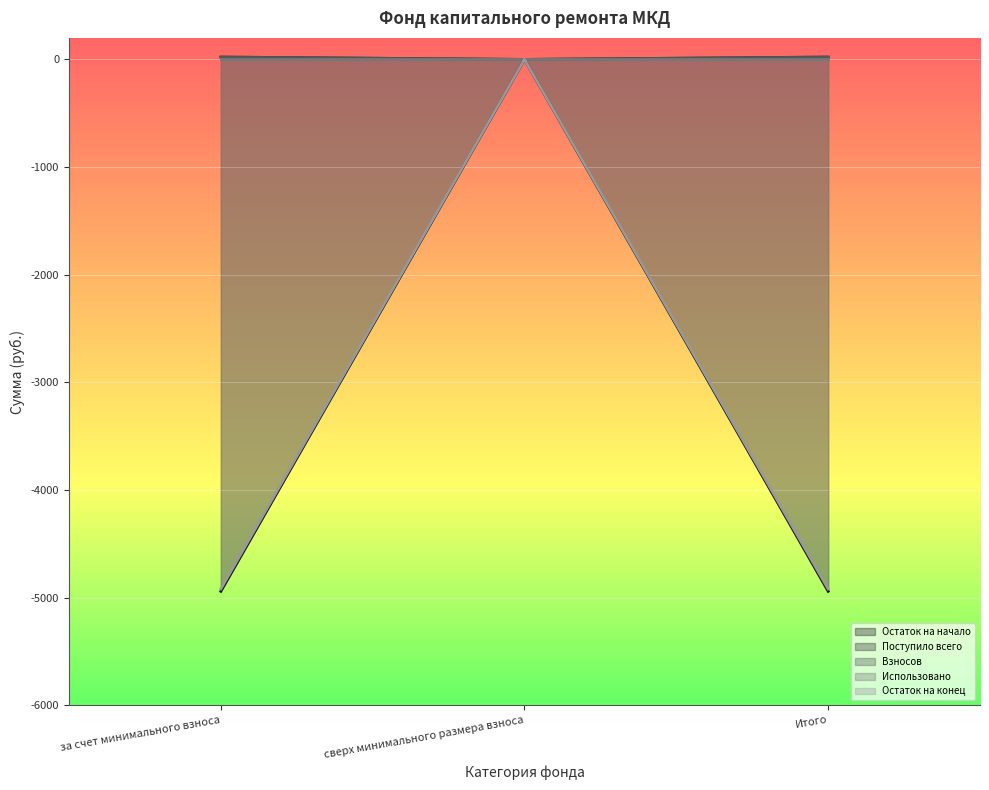

What is the highest value of the Остаток на начало series?

0.0